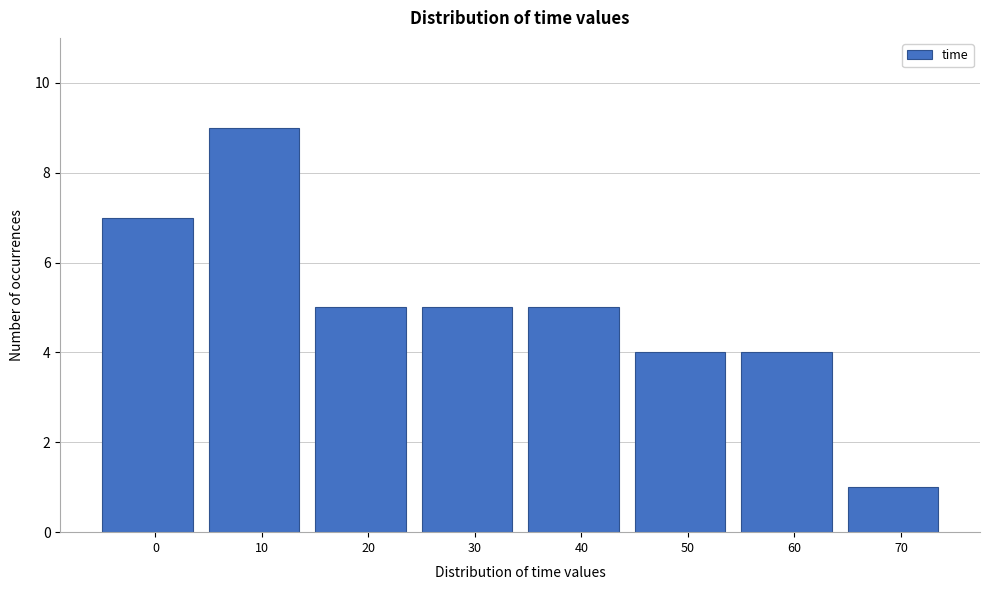

Reading left to right, transcribe all the data shown in this chart.

0=7	10=9	20=5	30=5	40=5	50=4	60=4	70=1